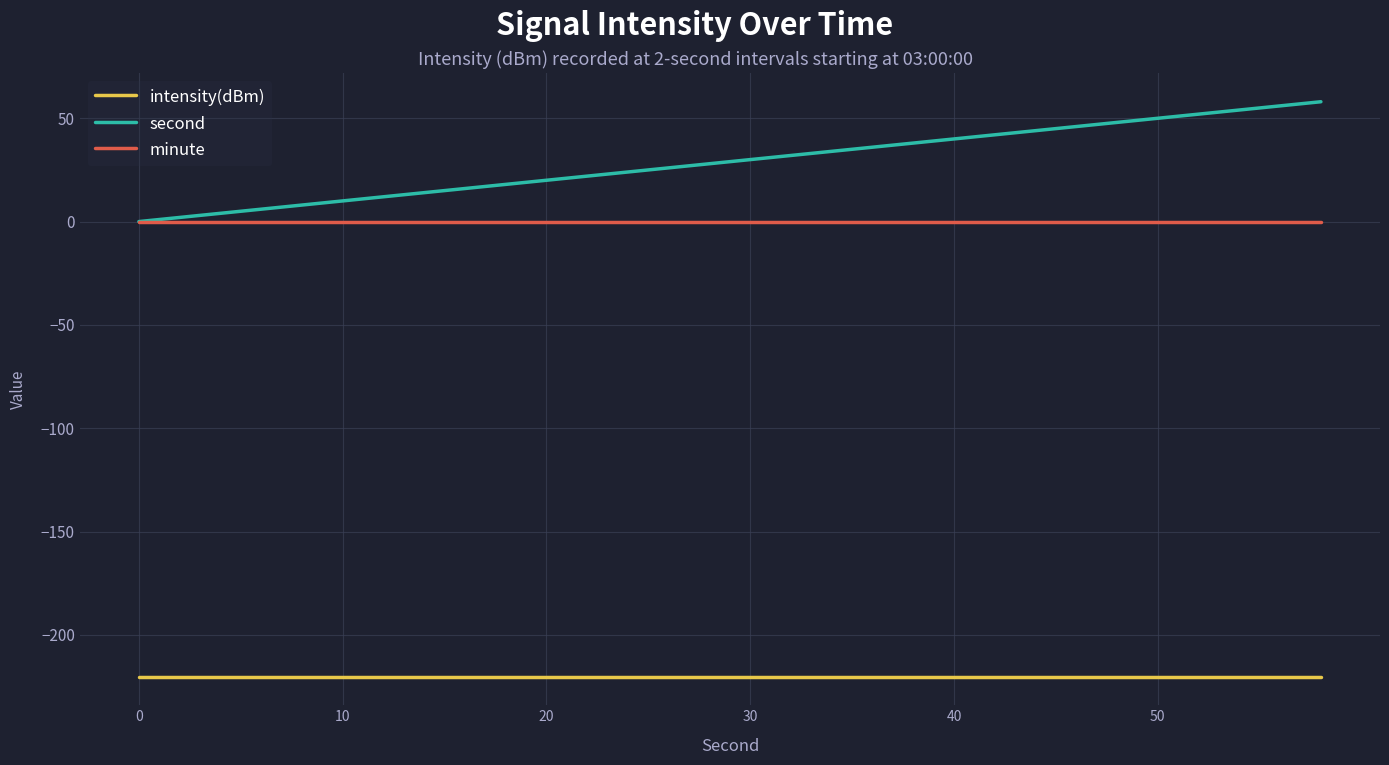

True or false: second and intensity(dBm) intersect in this chart.

False